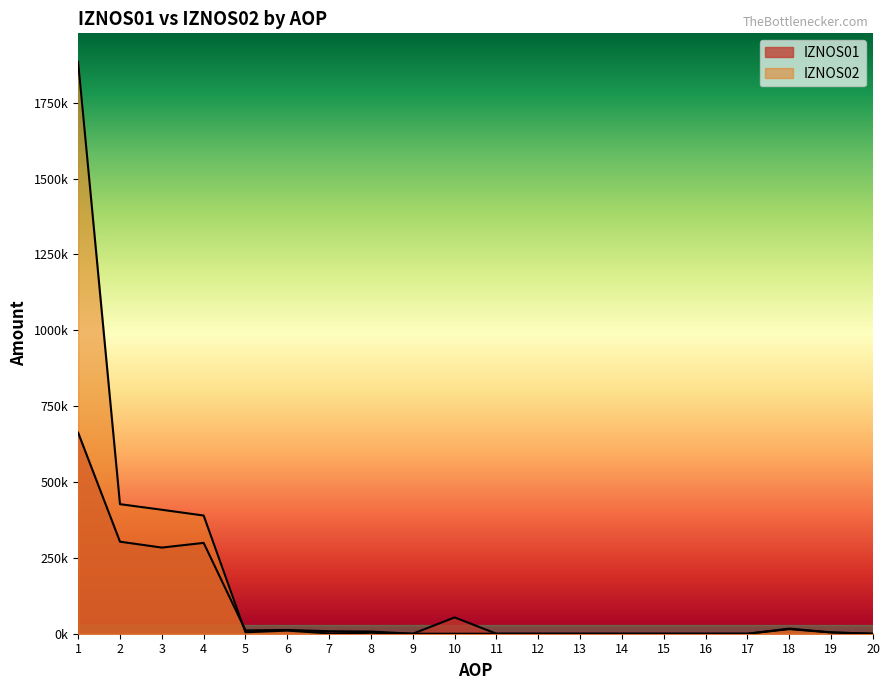

Is it true that IZNOS01 equals 0.0 at 20?

True